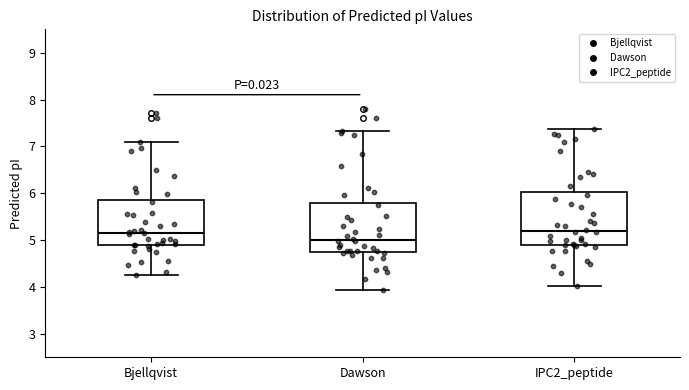

Reading left to right, transcribe this box plot: for each box, give where its median line is, the range the box spans, and where its two whiskers end, as read against the y-axis. The values are not printed on the chart, so give them approximately, as read against the axis.

Bjellqvist: median 5.2, box 4.9 to 5.9, whiskers 4.3 to 7.1
Dawson: median 5.0, box 4.8 to 5.8, whiskers 3.9 to 7.3
IPC2_peptide: median 5.2, box 4.9 to 6.0, whiskers 4.0 to 7.4